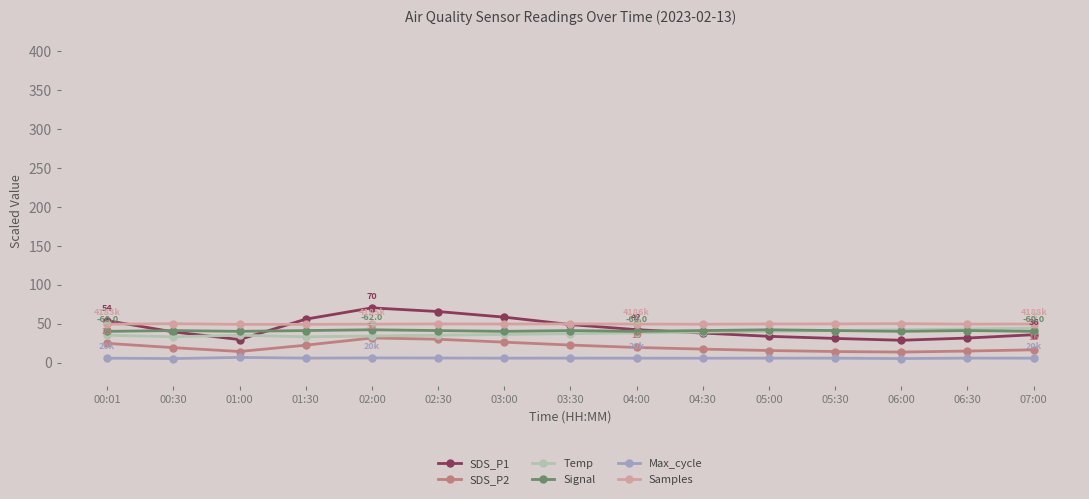

What is the value of the SDS_P2 point at the 8th from the left?

22.4